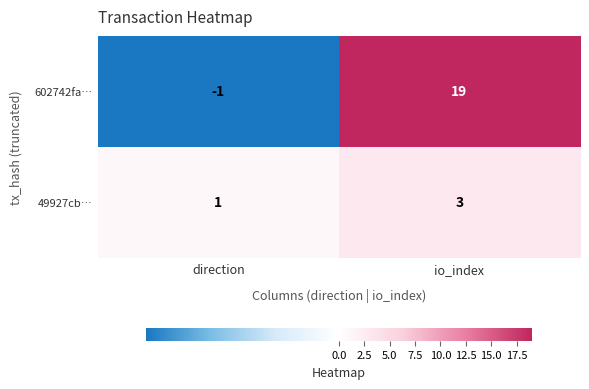

The value of 49927cb… at direction is 1. True or false?

True